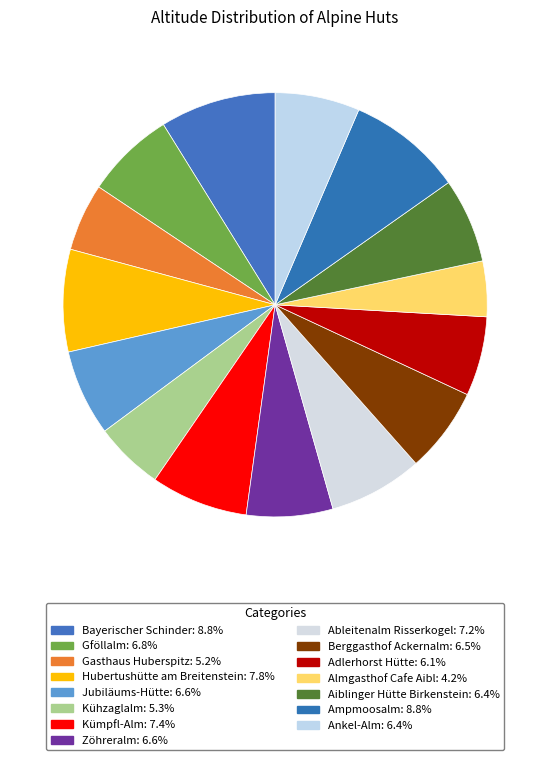

How many slices are in this pie chart?

15